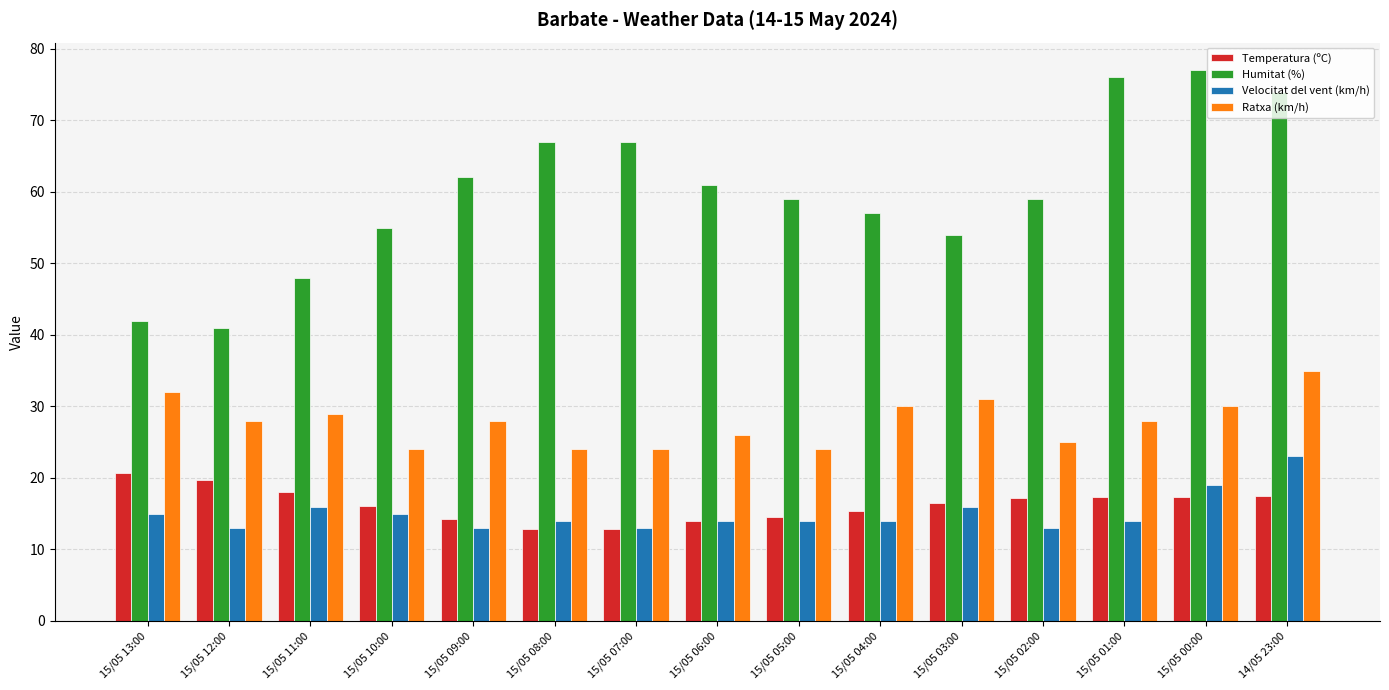

Between 15/05 12:00 and 15/05 00:00, which series saw the biggest shift?

Humitat (%)